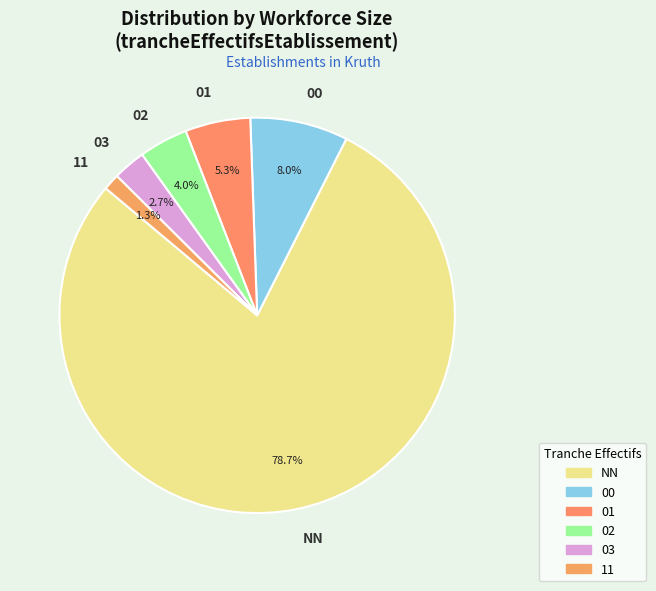

What is the total percentage of 01 and 03?

8.0%